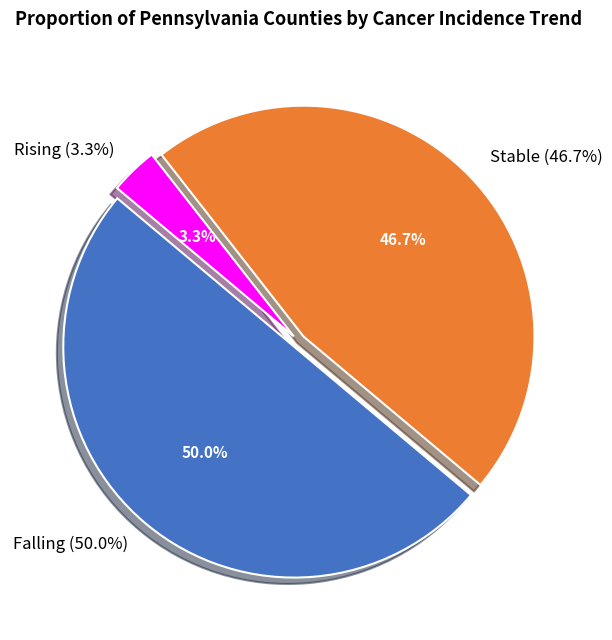

Is it true that stable is 59% of the pie?

False